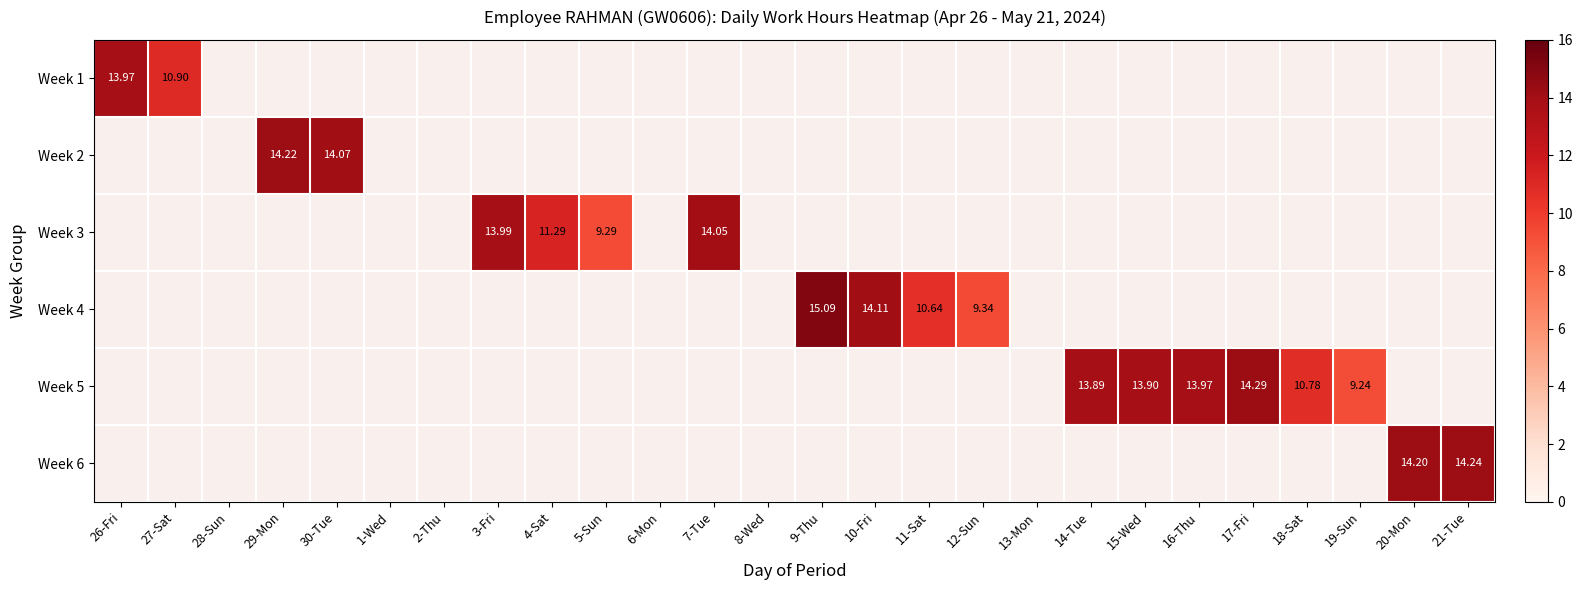

How many data points does each series have?

26